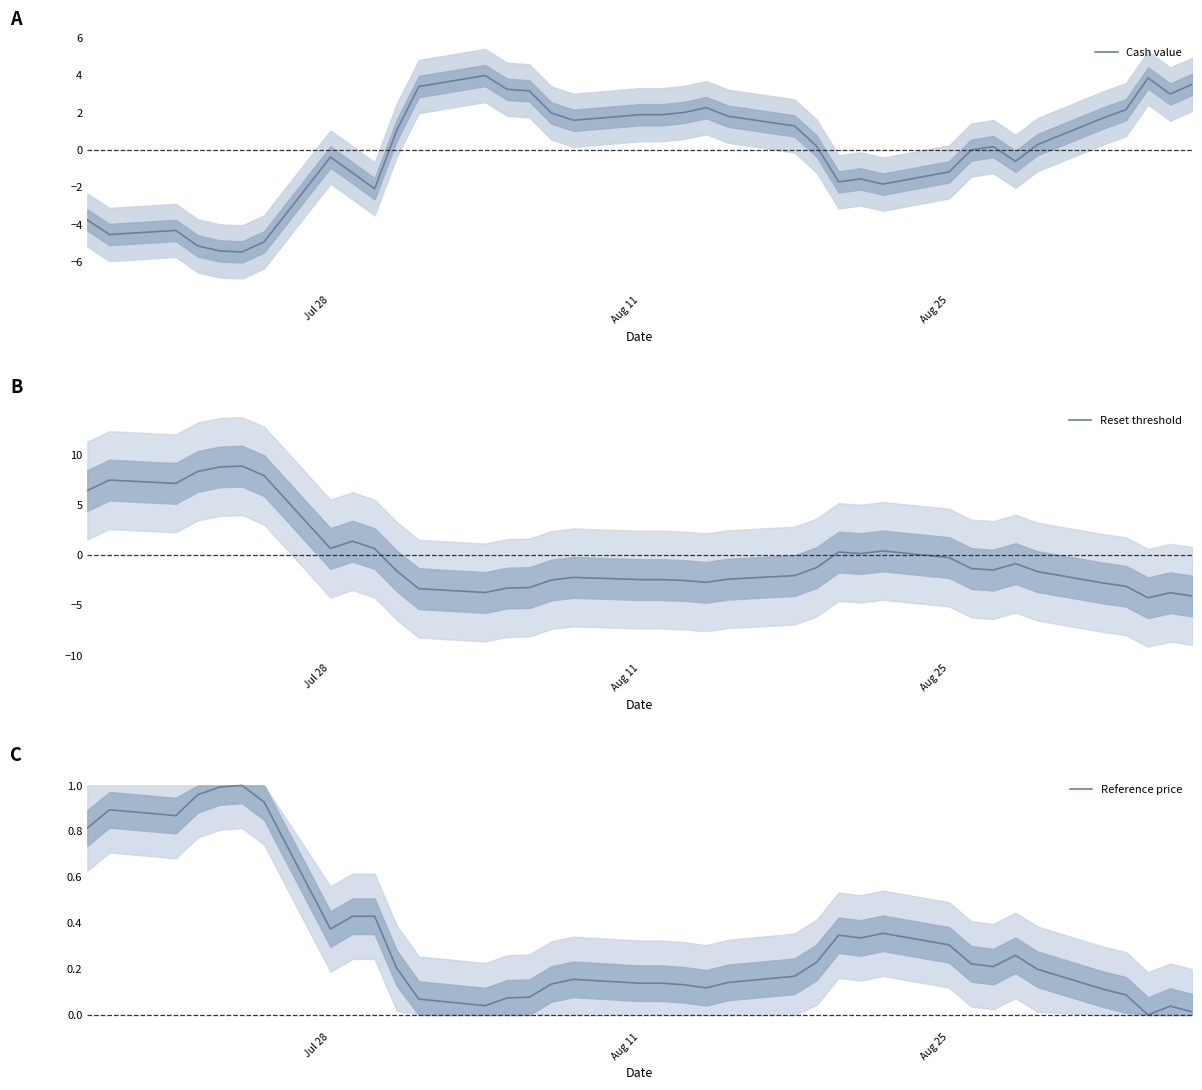

Which series has the widest spread of values?

Reset threshold